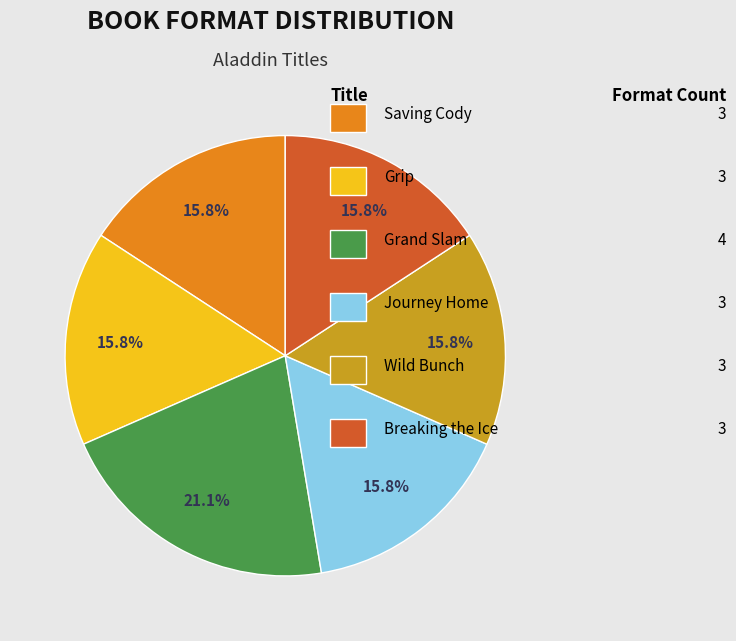

Is there a majority slice in this chart?

No